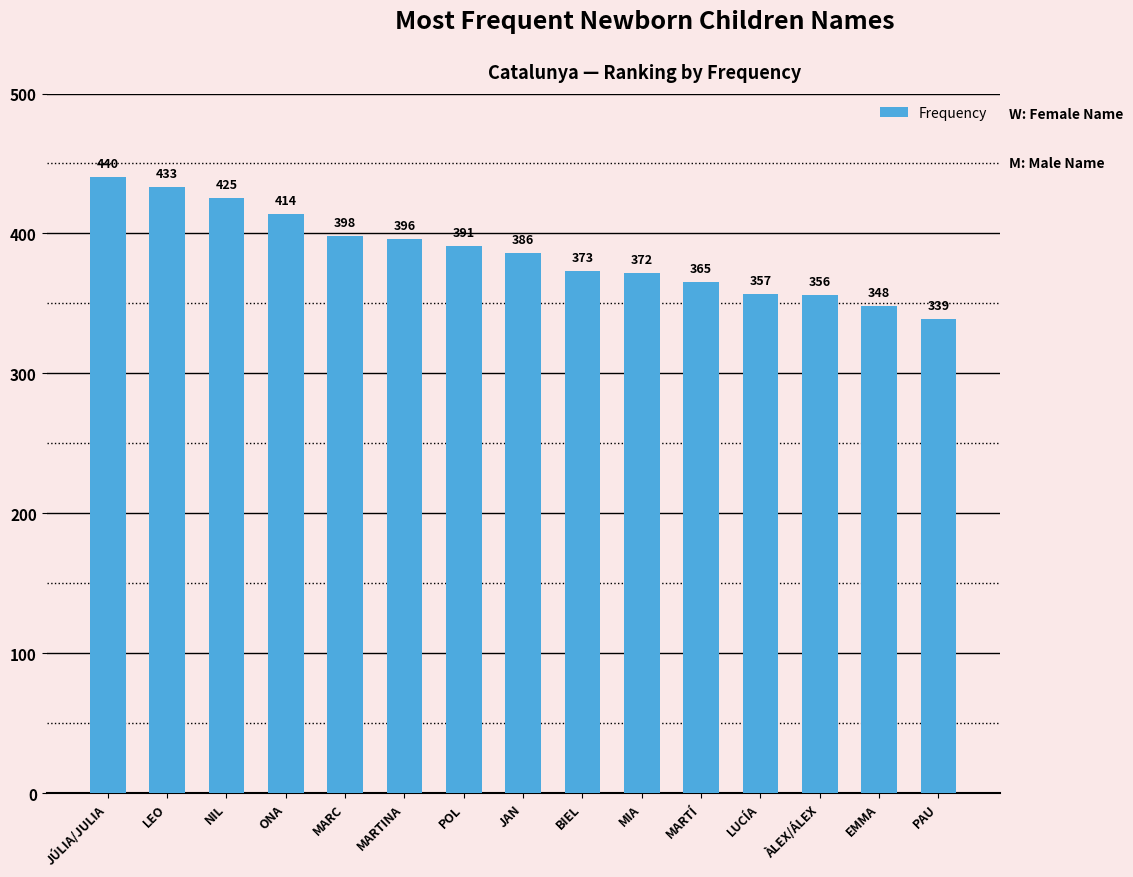

Where does the data first go above 386?

JÚLIA/JULIA